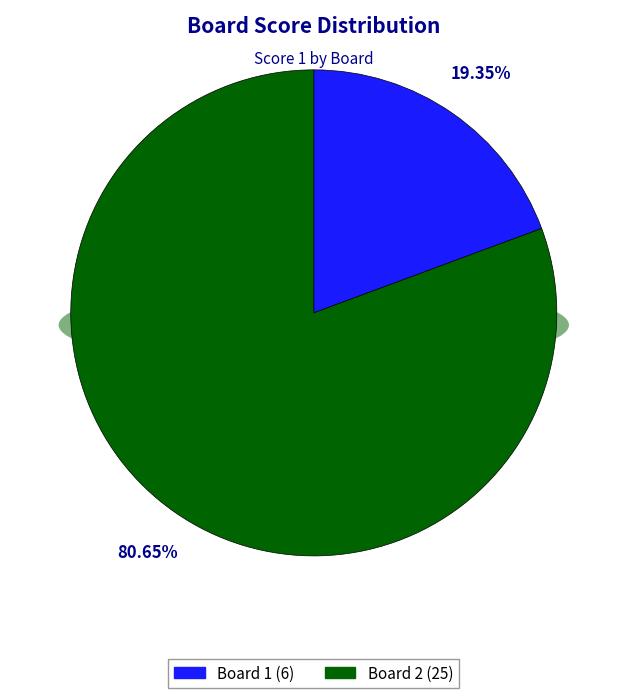

Is it true that Board 1 is 19% of the pie?

True